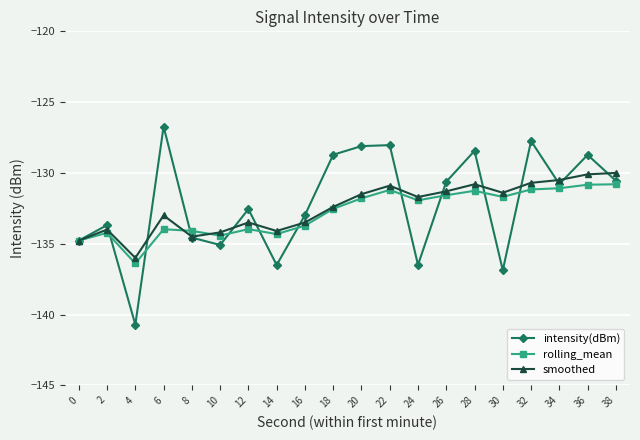

What is the value of the smoothed point at the 4th from the left?

-133.0